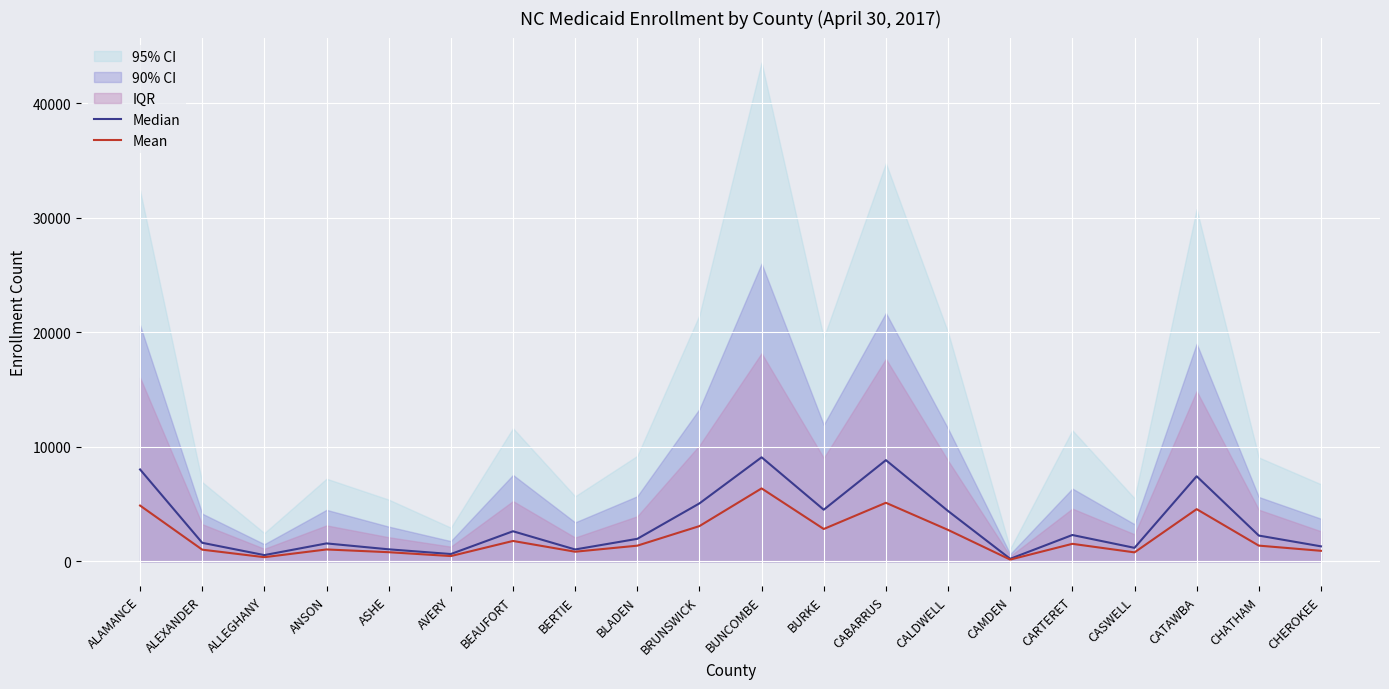

Reading left to right, extract all data points from this chart.

Median: ALAMANCE=8024.5	ALEXANDER=1623.5	ALLEGHANY=550.5	ANSON=1571.0	ASHE=1055.5	AVERY=644.5	BEAUFORT=2631.5	BERTIE=1042.5	BLADEN=1970.0	BRUNSWICK=5062.5	BUNCOMBE=9086.0	BURKE=4513.5	CABARRUS=8838.0	CALDWELL=4400.0	CAMDEN=227.5	CARTERET=2304.5	CASWELL=1183.5	CATAWBA=7432.0	CHATHAM=2255.5	CHEROKEE=1315.5
Mean: ALAMANCE=4874.8	ALEXANDER=1025.4	ALLEGHANY=368.8	ANSON=1043.6	ASHE=803.6	AVERY=466.4	BEAUFORT=1785.4	BERTIE=846.0	BLADEN=1373.8	BRUNSWICK=3082.0	BUNCOMBE=6372.0	BURKE=2830.2	CABARRUS=5116.6	CALDWELL=2749.8	CAMDEN=158.8	CARTERET=1534.4	CASWELL=789.2	CATAWBA=4562.0	CHATHAM=1378.2	CHEROKEE=925.0